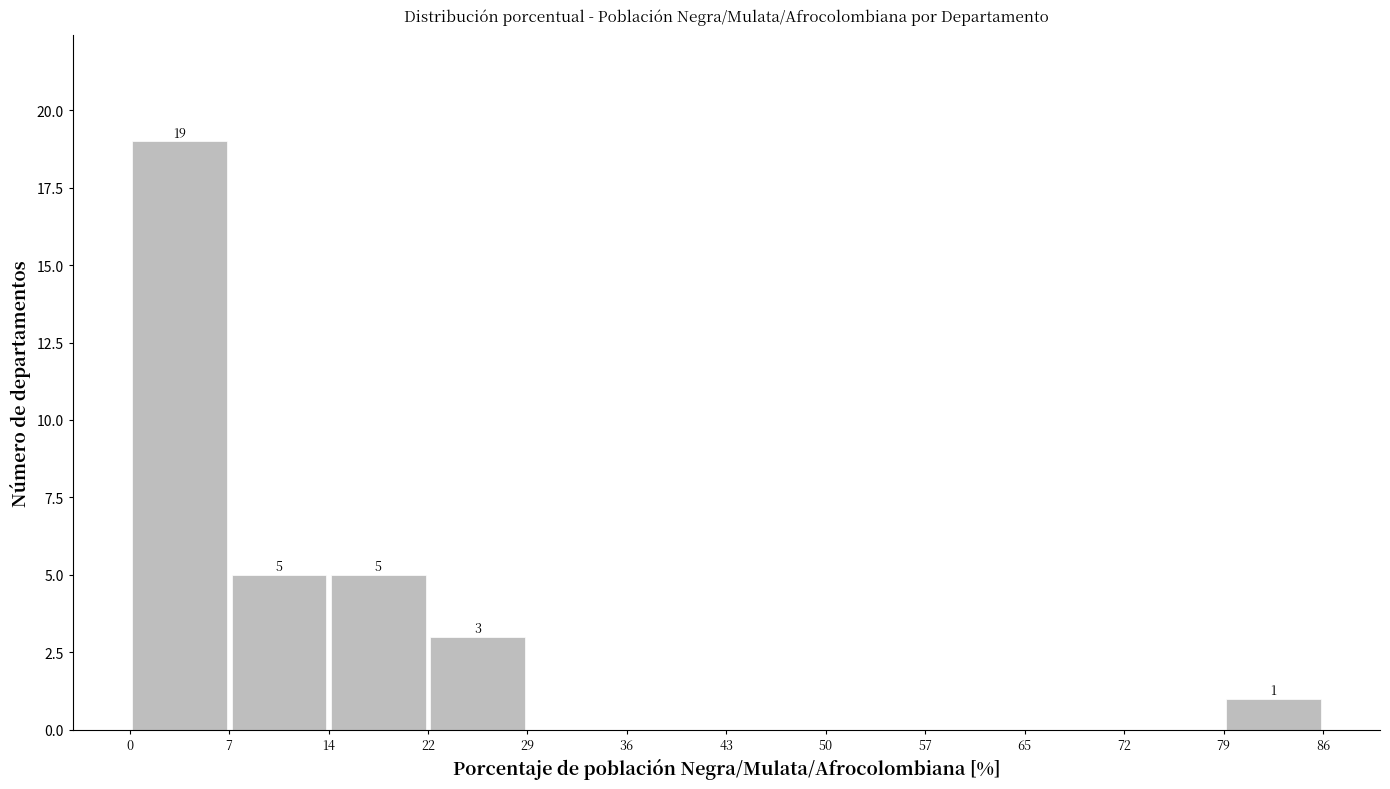

Over which range of the x-axis is the bar tallest?

0 to 7